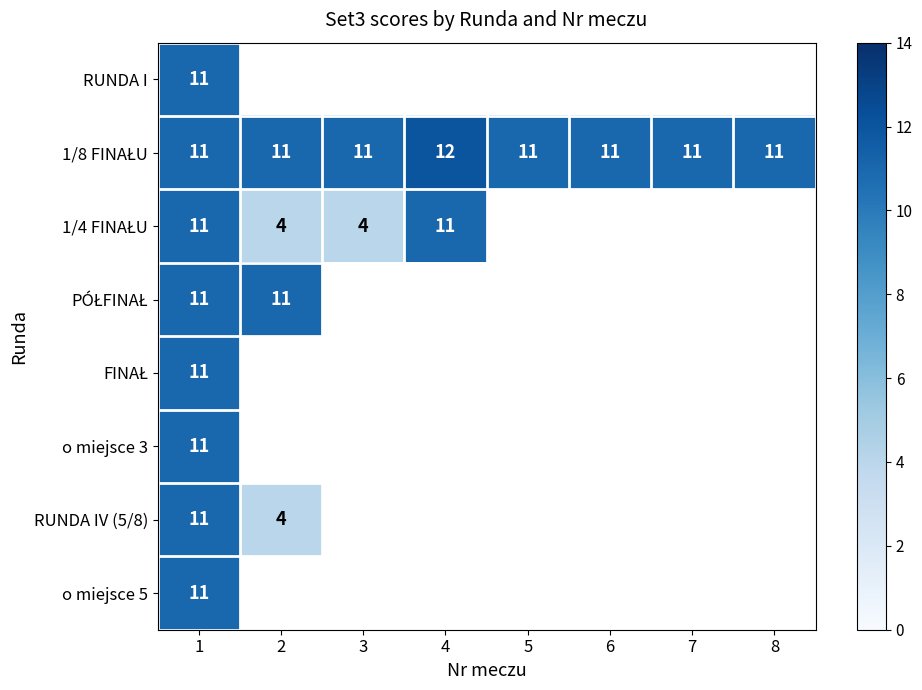

The o miejsce 5 series shows 11 at 1. True or false?

True